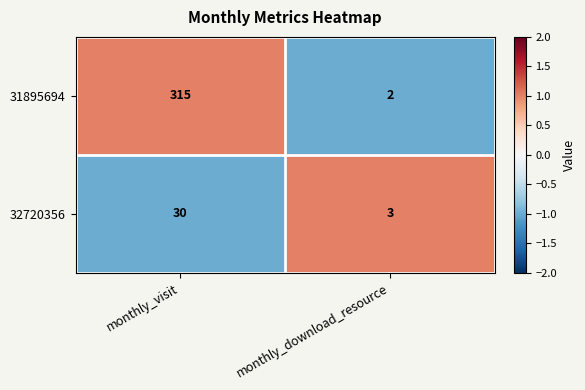

What is the greatest value displayed?

315